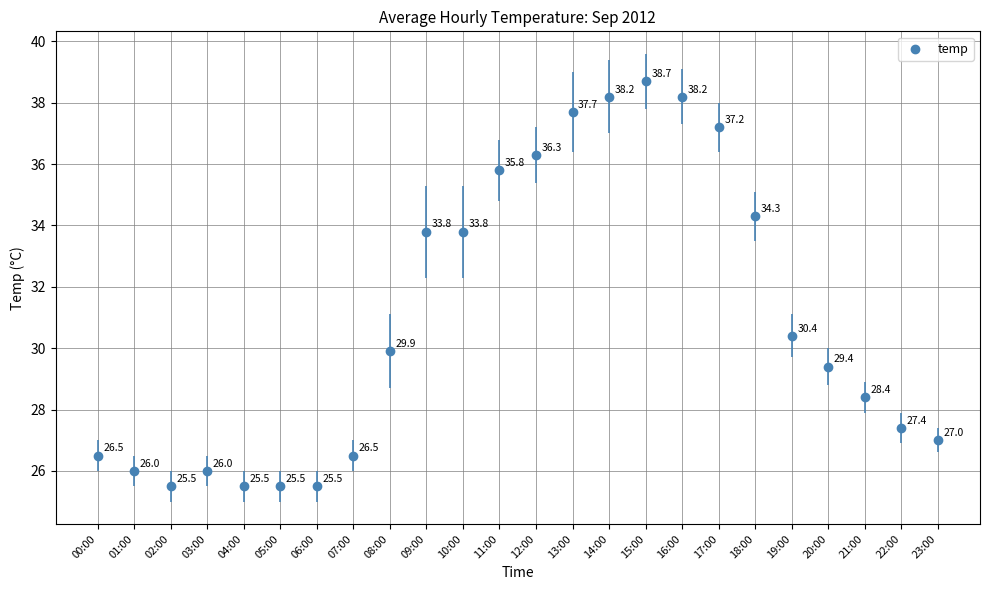

What Y value in the scatter plot is closest to 32?

30.4